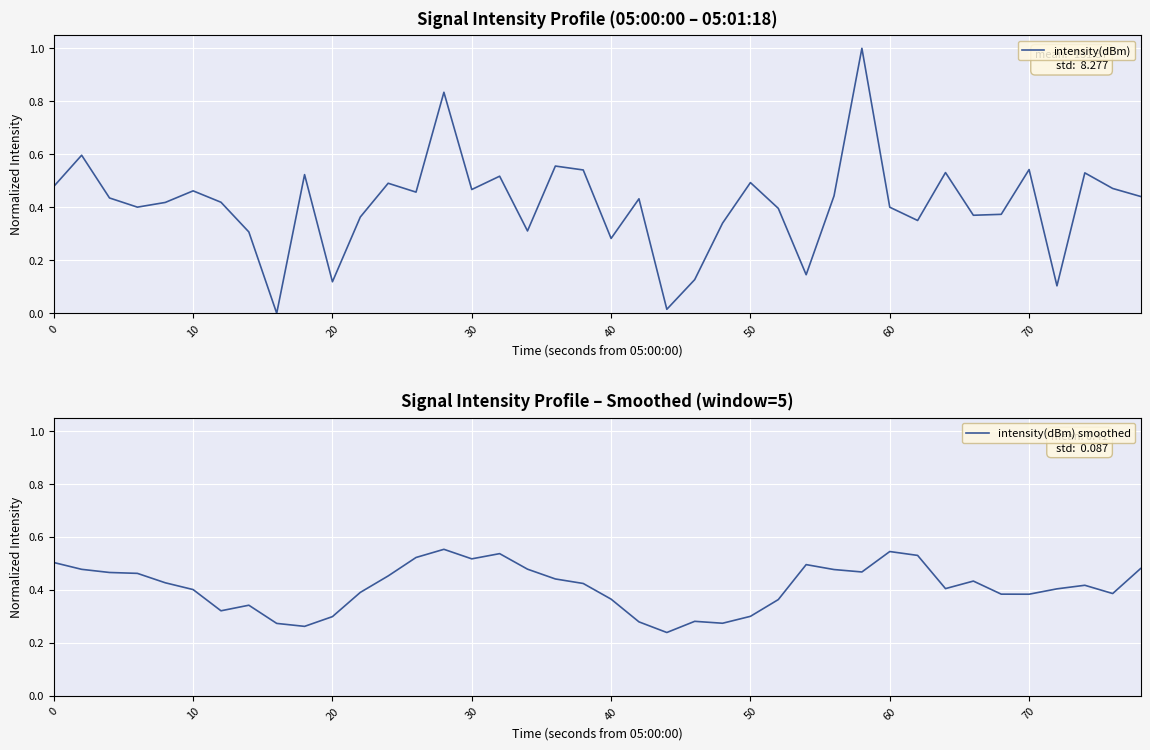

What is the maximum value for intensity(dBm)?

1.0